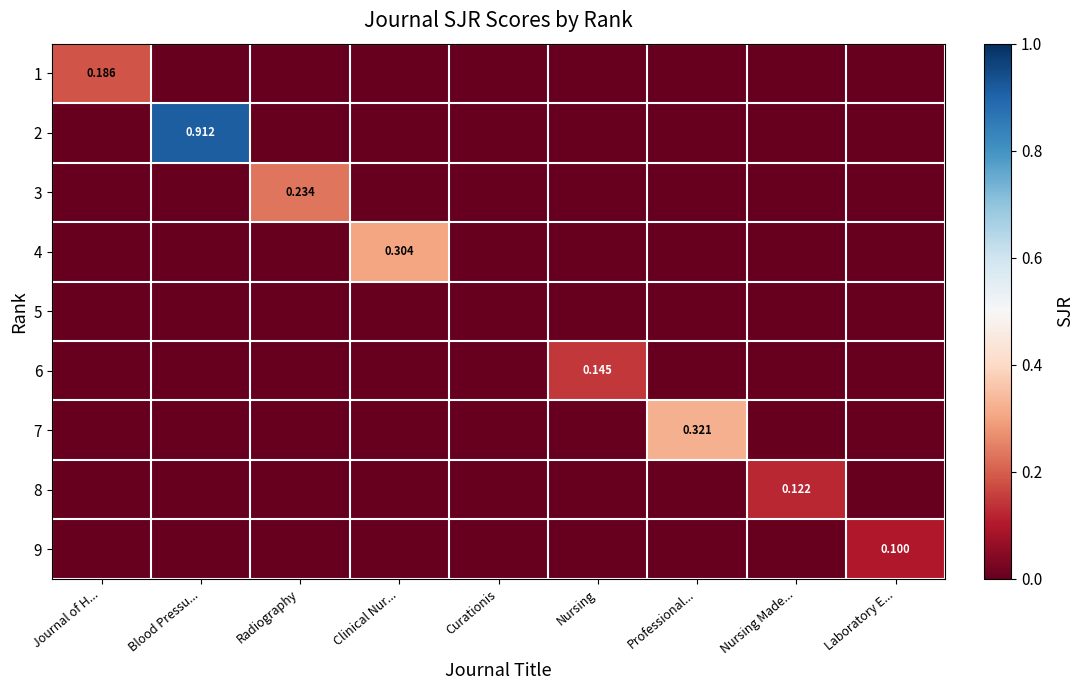

How many 9 values are between 0 and 1?

9